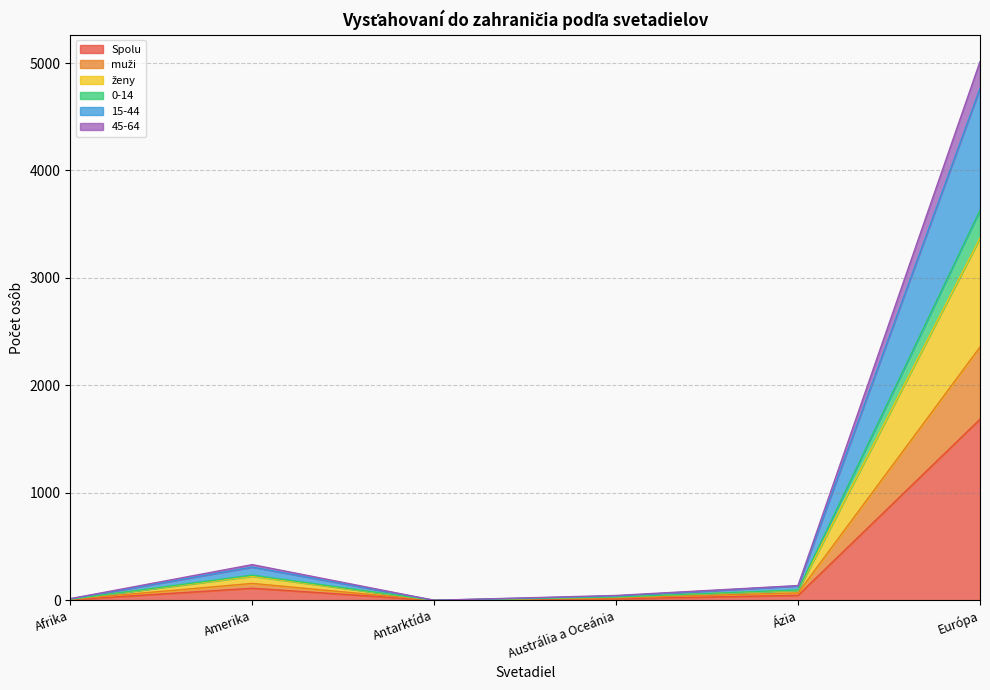

Reading left to right, transcribe all the data shown in this chart.

Spolu: 5	112	0	15	46	1685
muži: 9	157	0	22	69	2357
ženy: 10	224	0	30	92	3370
0-14: 10	234	0	31	96	3631
15-44: 14	309	0	40	134	4764
45-64: 15	332	0	45	137	5013